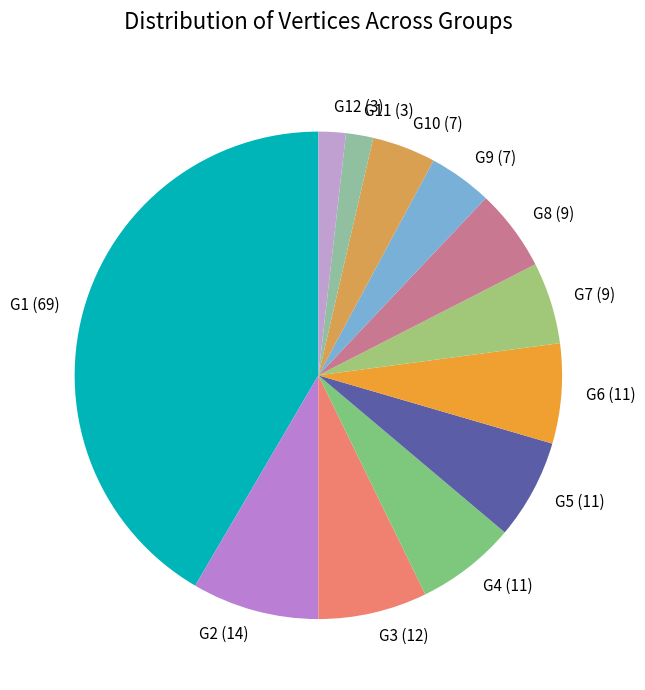

Does G3 (12) account for over 50% of the chart?

No